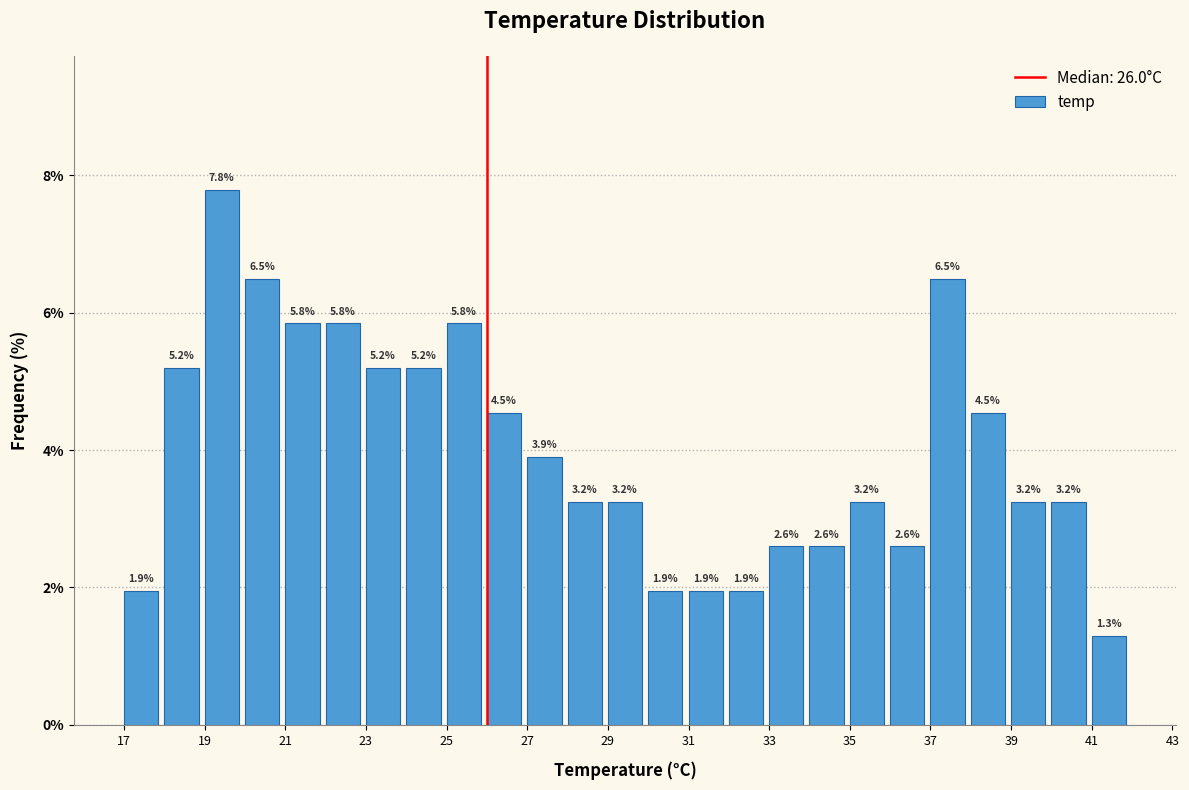

Reading left to right, transcribe this chart: for each bar, give the range it covers on the x-axis and its height.

17 to 18: 1.9
18 to 19: 5.2
19 to 20: 7.8
20 to 21: 6.5
21 to 22: 5.8
22 to 23: 5.8
23 to 24: 5.2
24 to 25: 5.2
25 to 26: 5.8
26 to 27: 4.5
27 to 28: 3.9
28 to 29: 3.2
29 to 30: 3.2
30 to 31: 1.9
31 to 32: 1.9
32 to 33: 1.9
33 to 34: 2.6
34 to 35: 2.6
35 to 36: 3.2
36 to 37: 2.6
37 to 38: 6.5
38 to 39: 4.5
39 to 40: 3.2
40 to 41: 3.2
41 to 42: 1.3